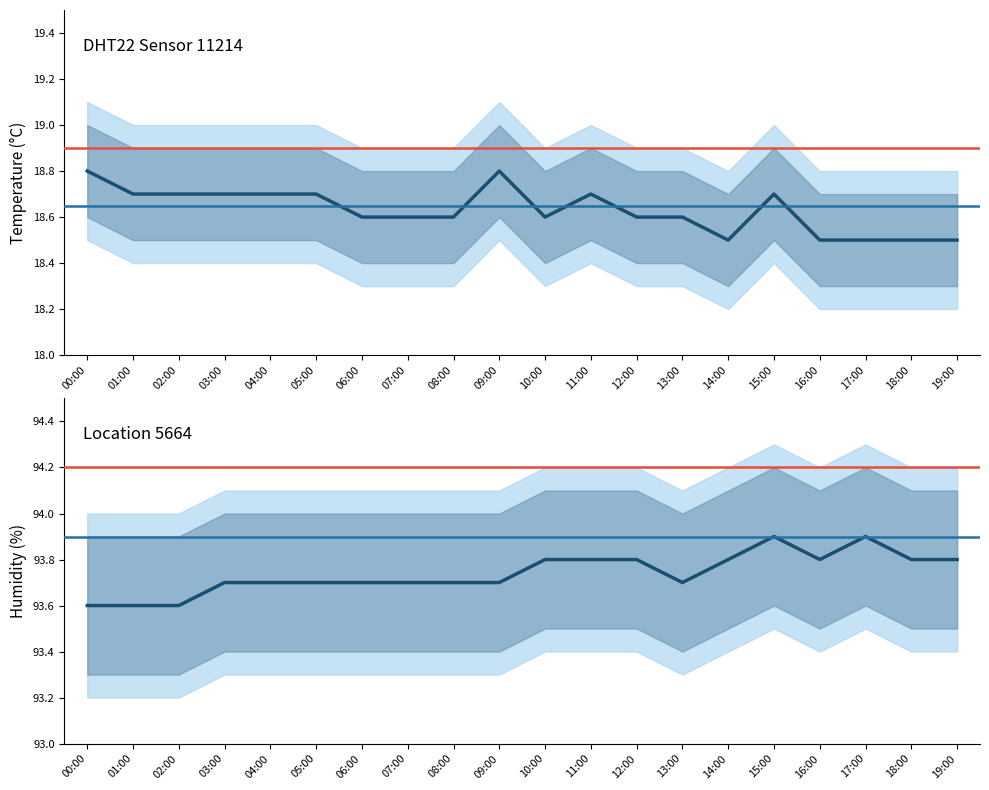

How many lines are shown in the chart?

2